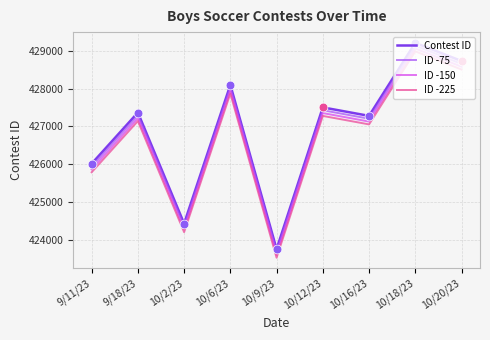

Is the value of ID -75 at 10/16/23 greater than the value of ID -225 at 10/18/23?

No